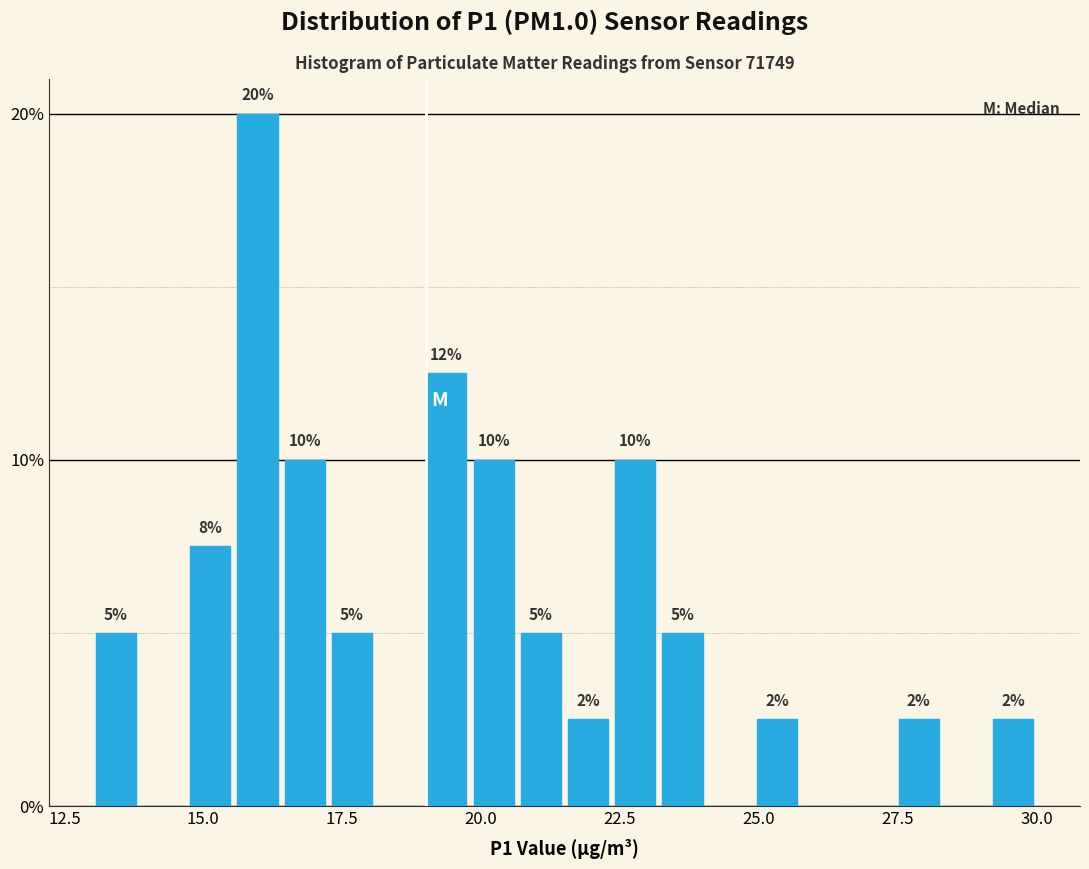

Around what value on the x-axis is the tallest bar? Give the approximate position of its centre, as read against the axis.

16.0